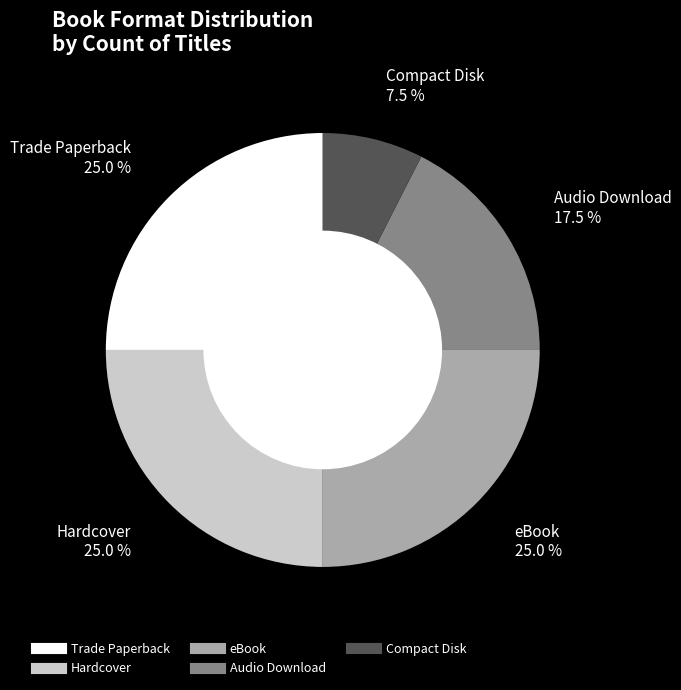

Which category has the smallest portion of the pie?

Compact Disk